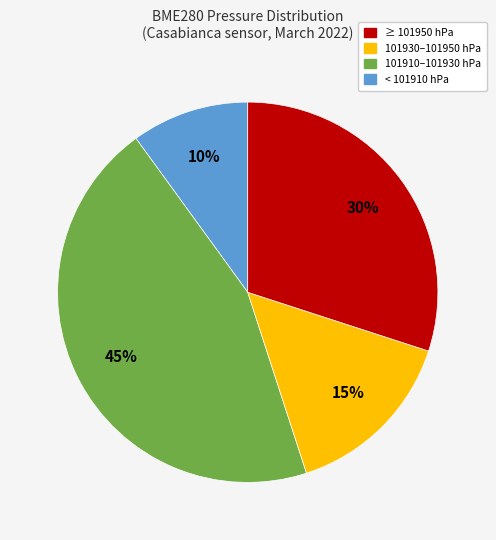

Does any single category account for the majority?

No